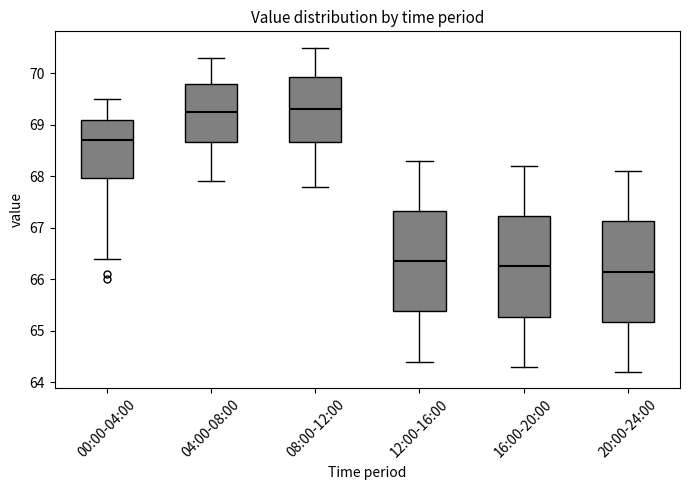

Reading left to right, transcribe this box plot: for each box, give where its median line is, the range the box spans, and where its two whiskers end, as read against the y-axis. The values are not printed on the chart, so give them approximately, as read against the axis.

00:00-04:00: median 68.7, box 68.0 to 69.1, whiskers 66.4 to 69.5
04:00-08:00: median 69.3, box 68.7 to 69.8, whiskers 67.9 to 70.3
08:00-12:00: median 69.3, box 68.7 to 69.9, whiskers 67.8 to 70.5
12:00-16:00: median 66.4, box 65.4 to 67.3, whiskers 64.4 to 68.3
16:00-20:00: median 66.3, box 65.3 to 67.2, whiskers 64.3 to 68.2
20:00-24:00: median 66.2, box 65.2 to 67.1, whiskers 64.2 to 68.1